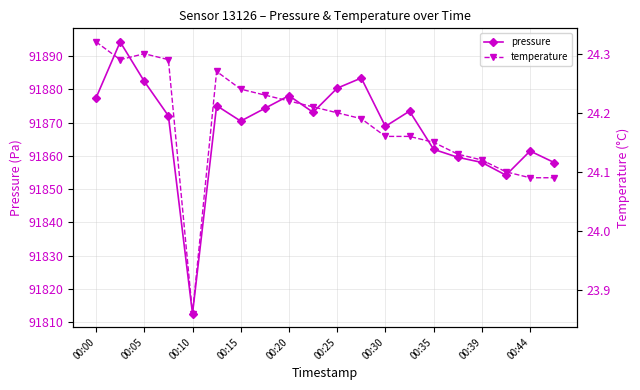

The pressure series shows 91877.5 at 00:00. True or false?

True